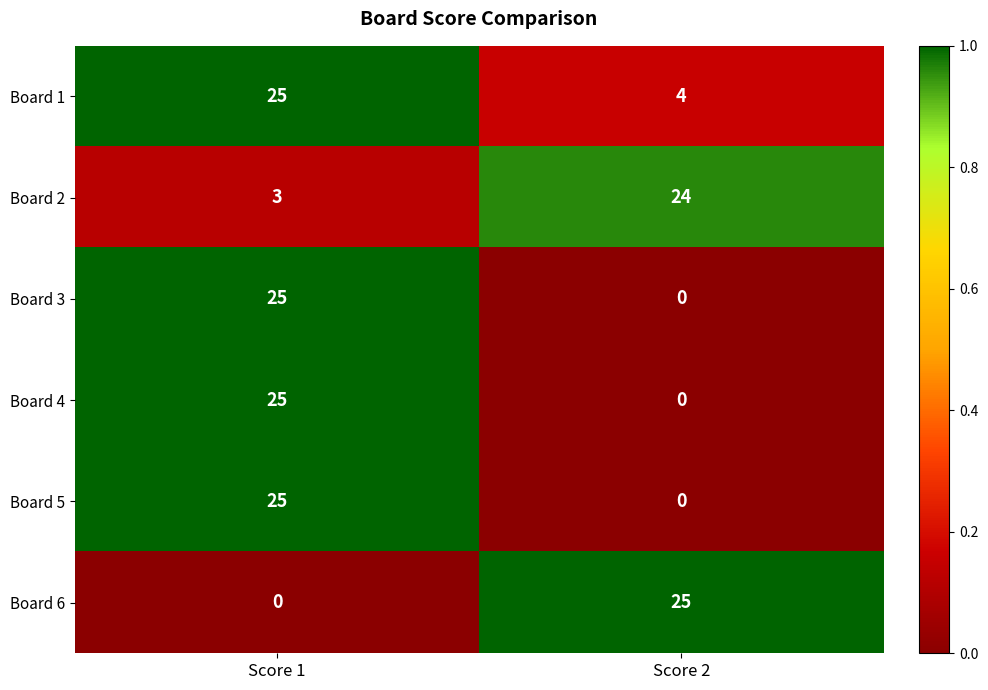

Reading left to right, transcribe all the data shown in this chart.

Board 1: 25	4
Board 2: 3	24
Board 3: 25	0
Board 4: 25	0
Board 5: 25	0
Board 6: 0	25